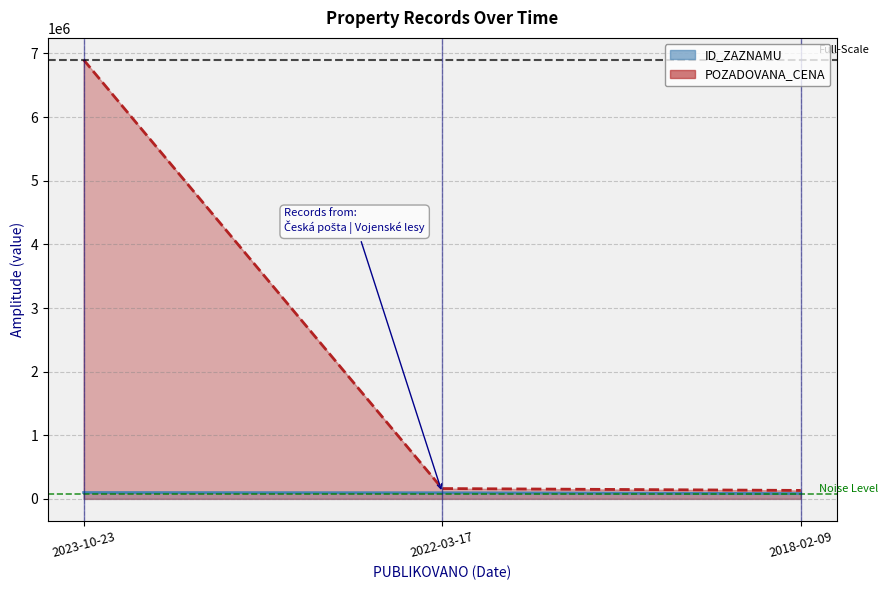

The ID_ZAZNAMU series shows 38468 at 2018-02-09. True or false?

False